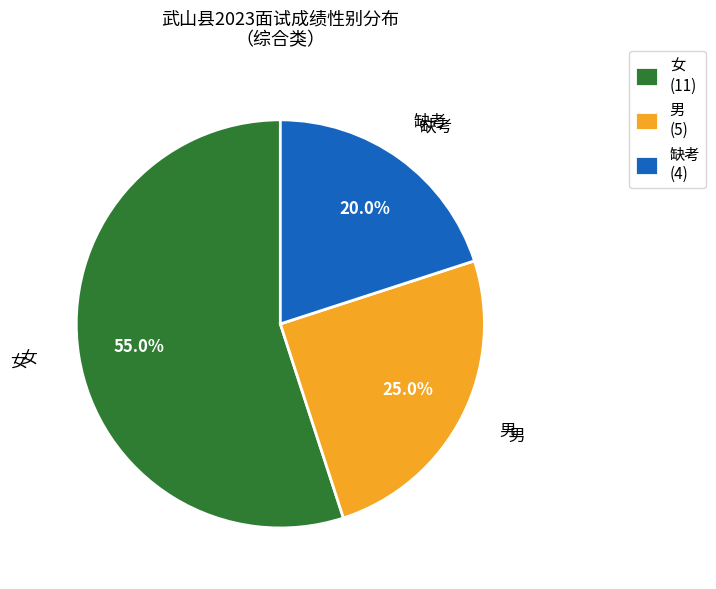

Rank the categories by value from highest to lowest.

女 (11), 男 (5), 缺考 (4)